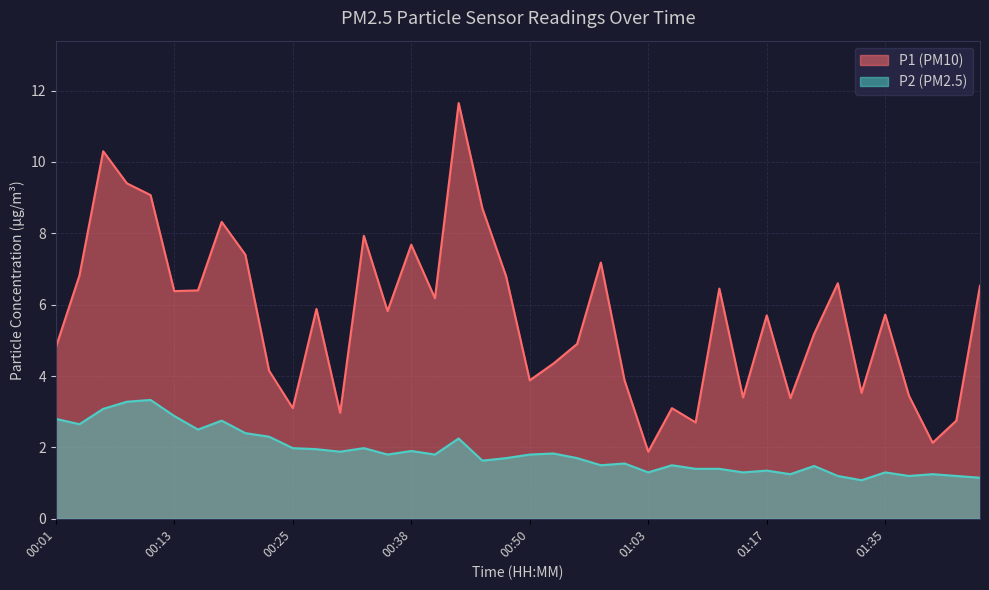

True or false: P2 and P1 intersect in this chart.

False